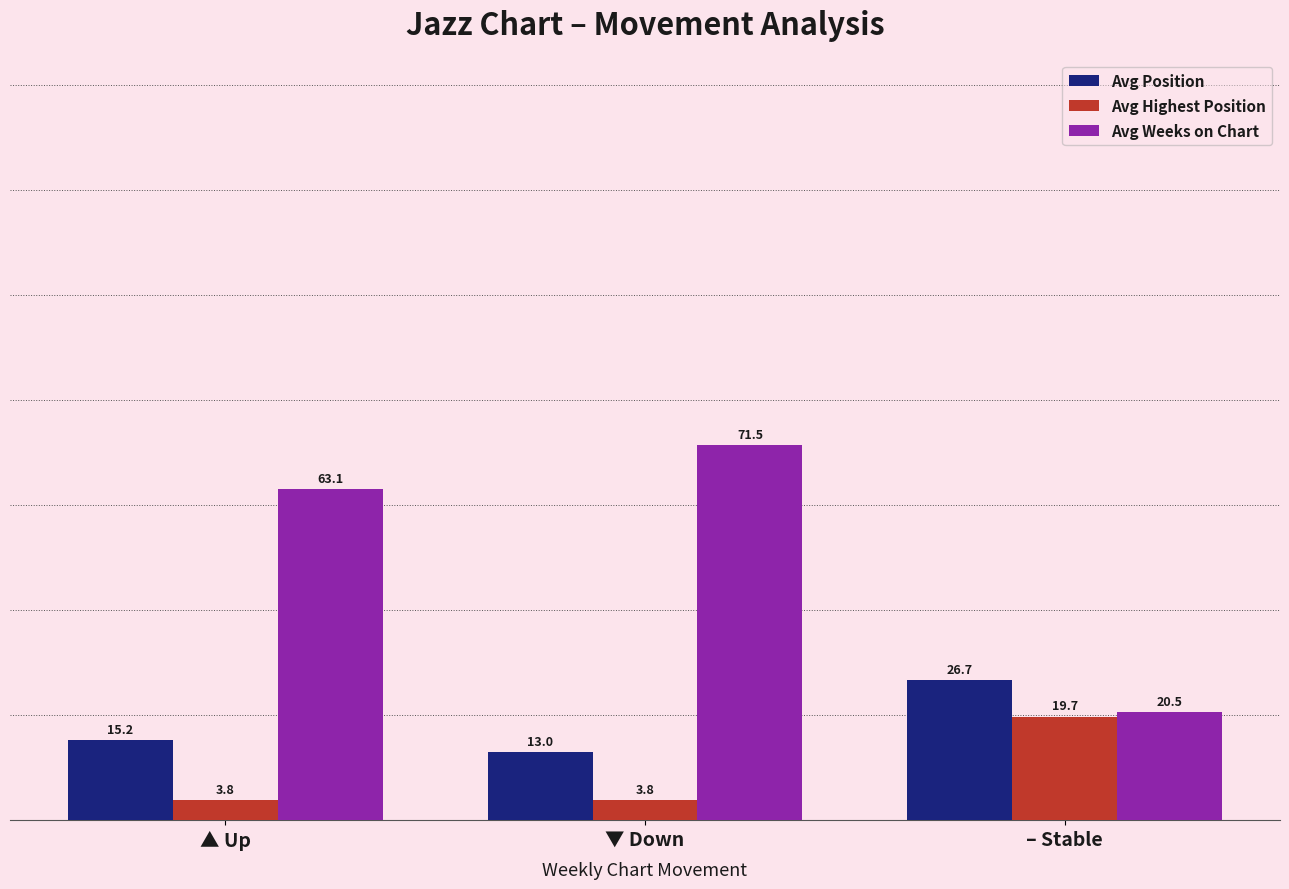

At which label does Avg Position reach its peak?

– Stable